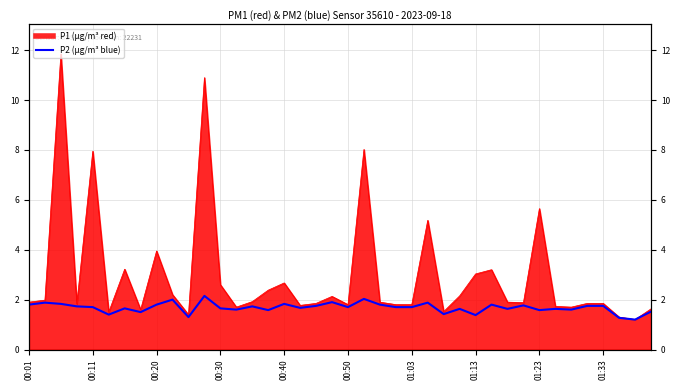

What is the sum of all values?

67.2